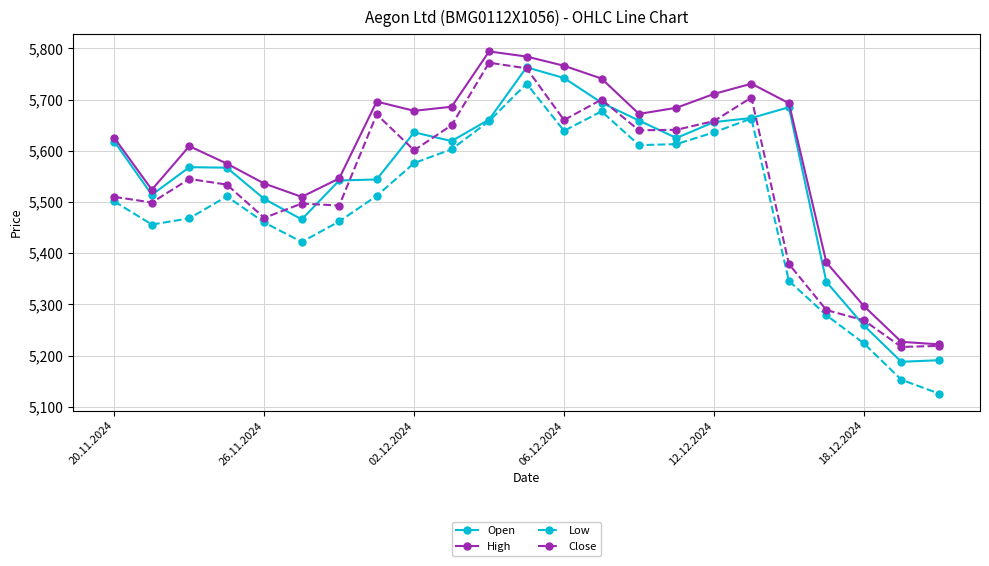

True or false: High and Low intersect in this chart.

False